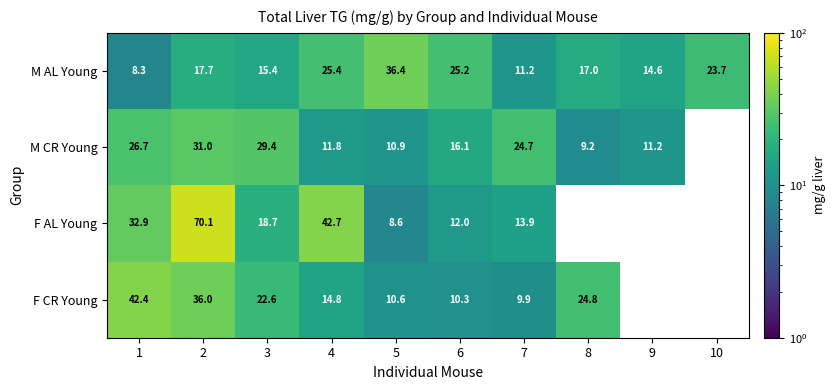

How many series are shown in this chart?

4